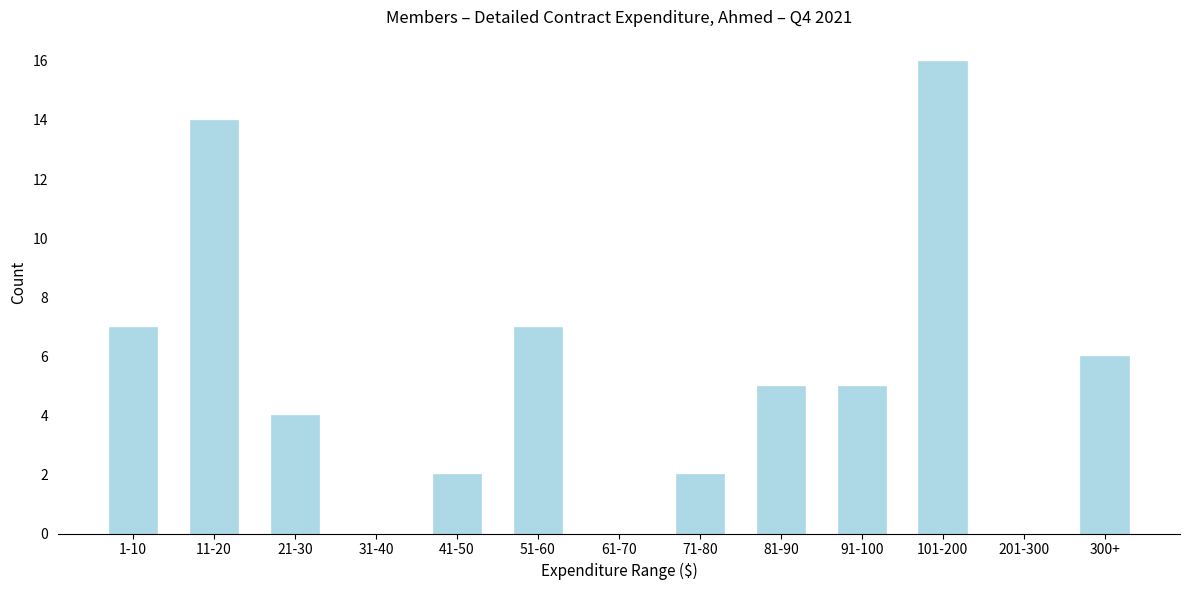

Reading left to right, transcribe all the data shown in this chart.

1-10=7	11-20=14	21-30=4	31-40=0	41-50=2	51-60=7	61-70=0	71-80=2	81-90=5	91-100=5	101-200=16	201-300=0	300+=6